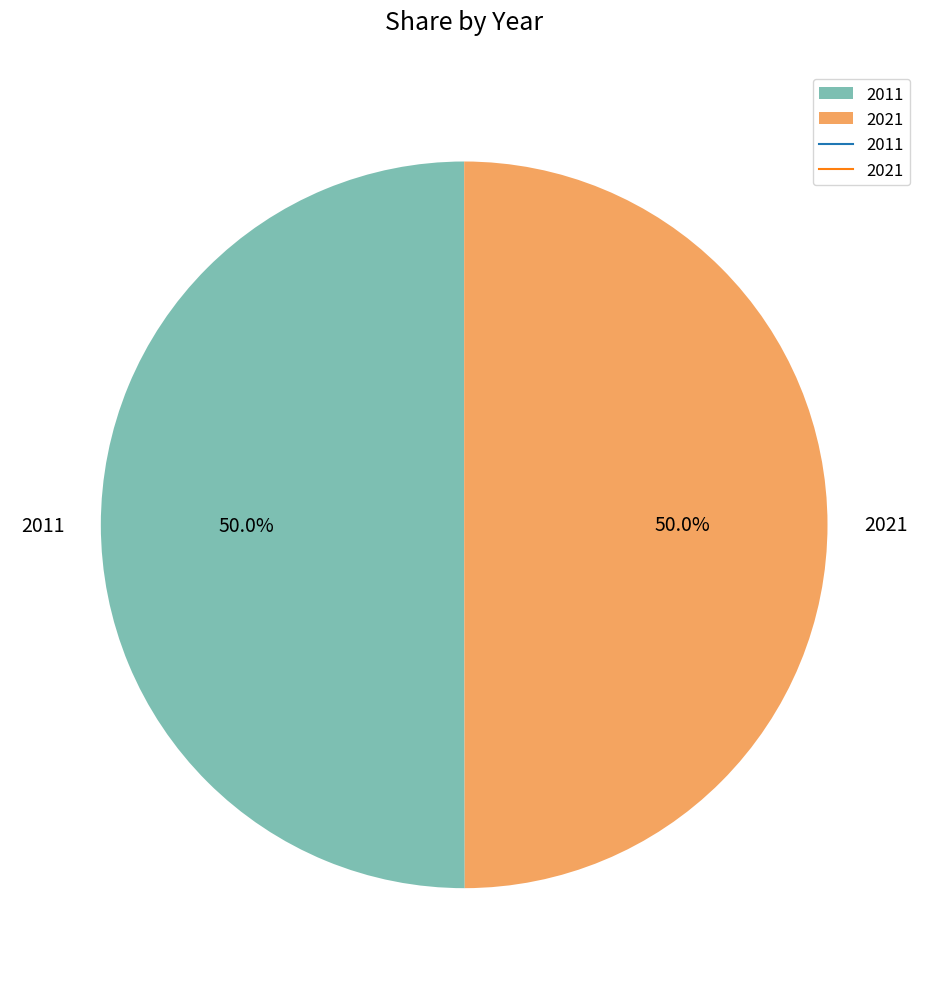

How much of the chart is everything except 2011?

50.0%